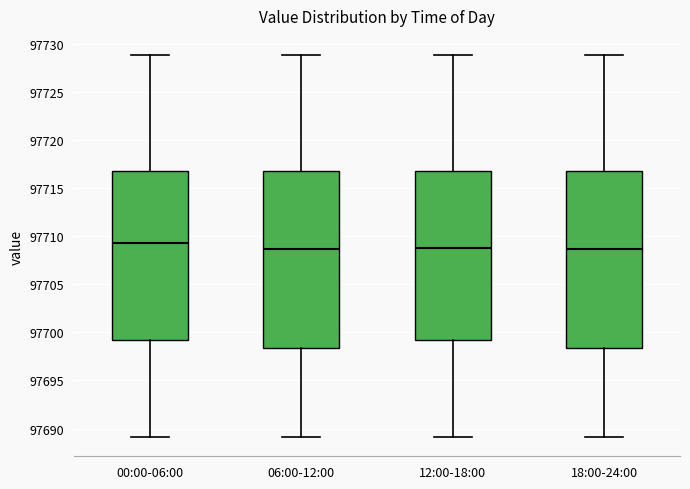

Which box's median line is the highest?

00:00-06:00